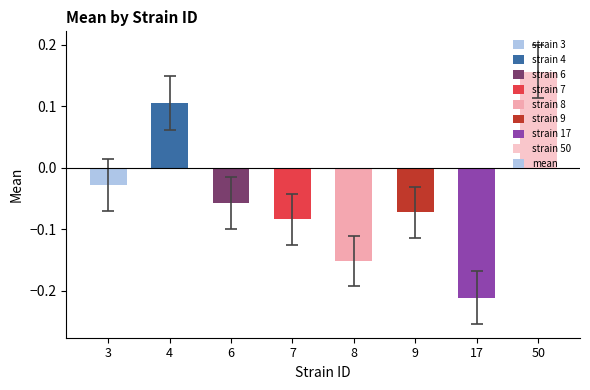

Count the number of categories in the chart.

8